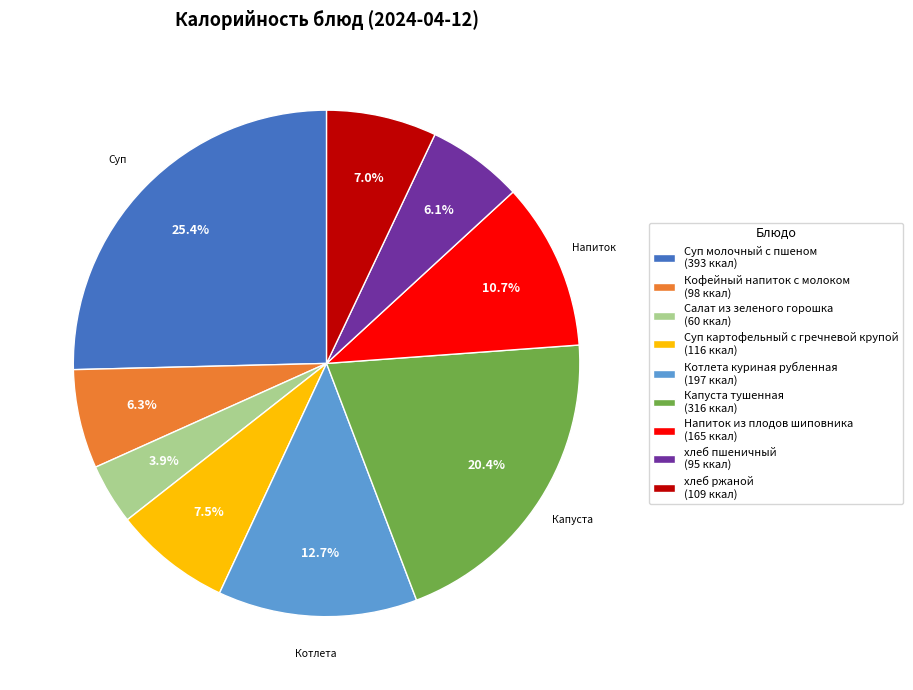

True or false: Кофейный напиток с молоком accounts for 6% of the total.

True